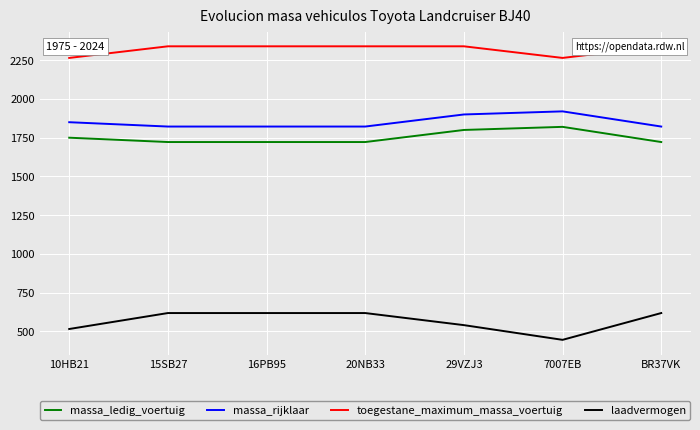

Which series has the largest range (max minus min)?

laadvermogen